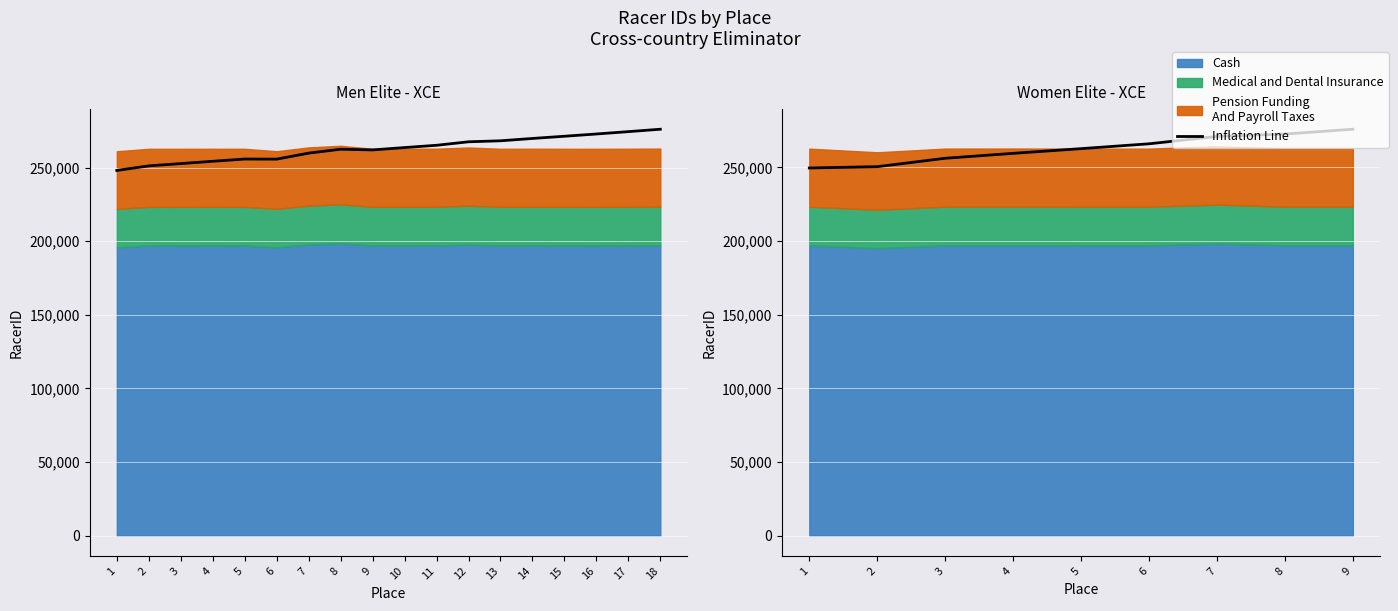

At which category does the chart reach its minimum across all series?

1